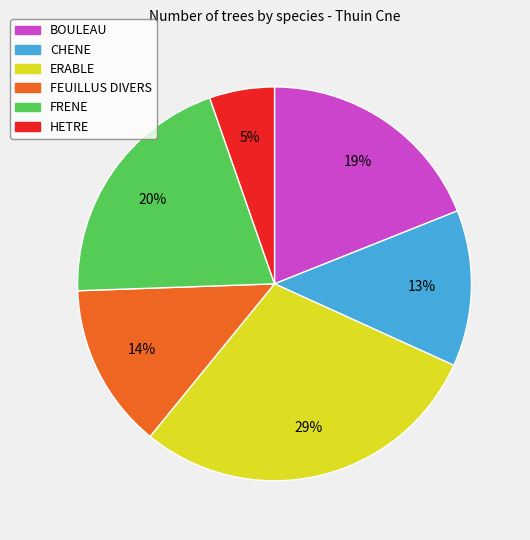

Is the sum of HETRE and FRENE greater than half?

No